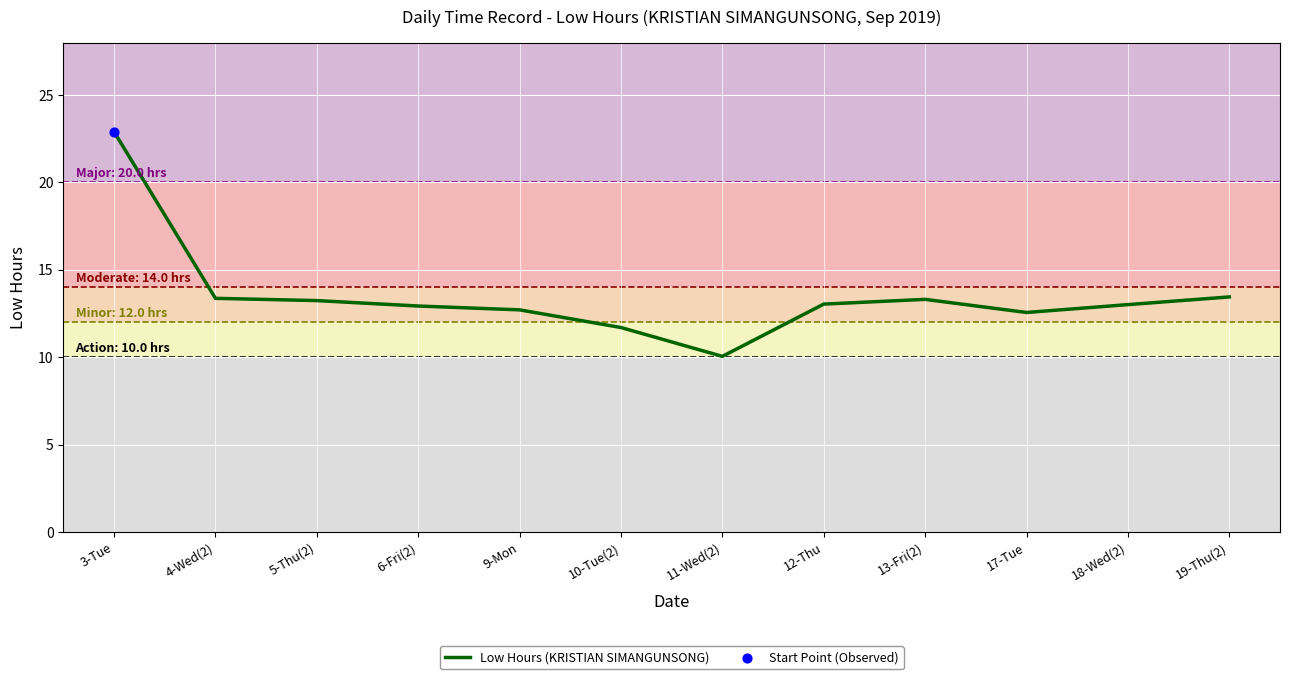

Between 18-Wed(2) and 5-Thu(2), which is larger?

5-Thu(2)